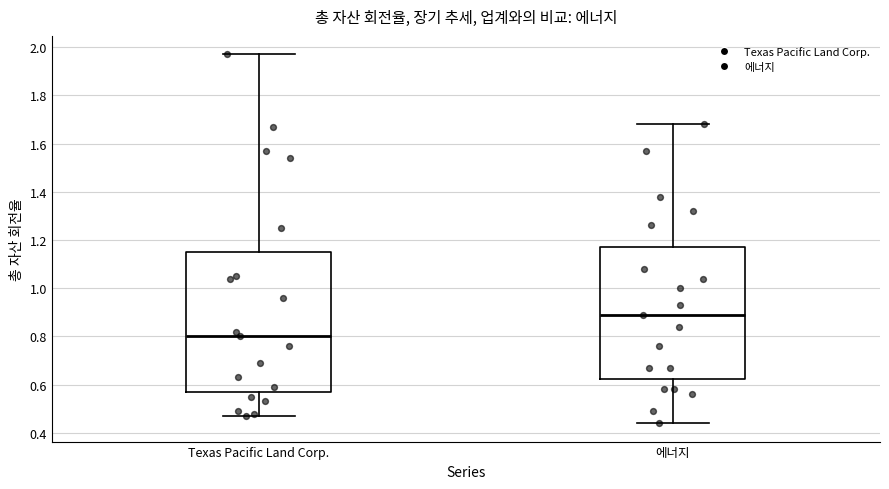

Which box's median line is the highest?

에너지